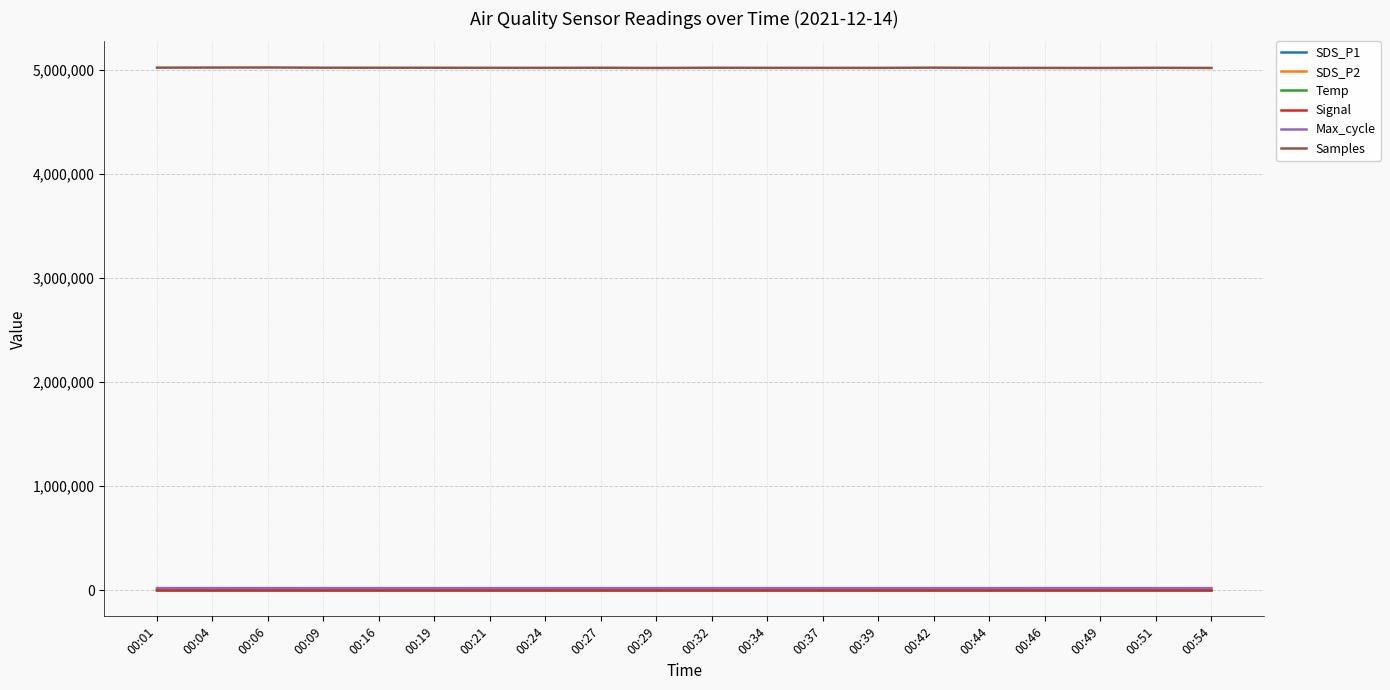

The value of Samples at 00:37 is 1696550.2. True or false?

False